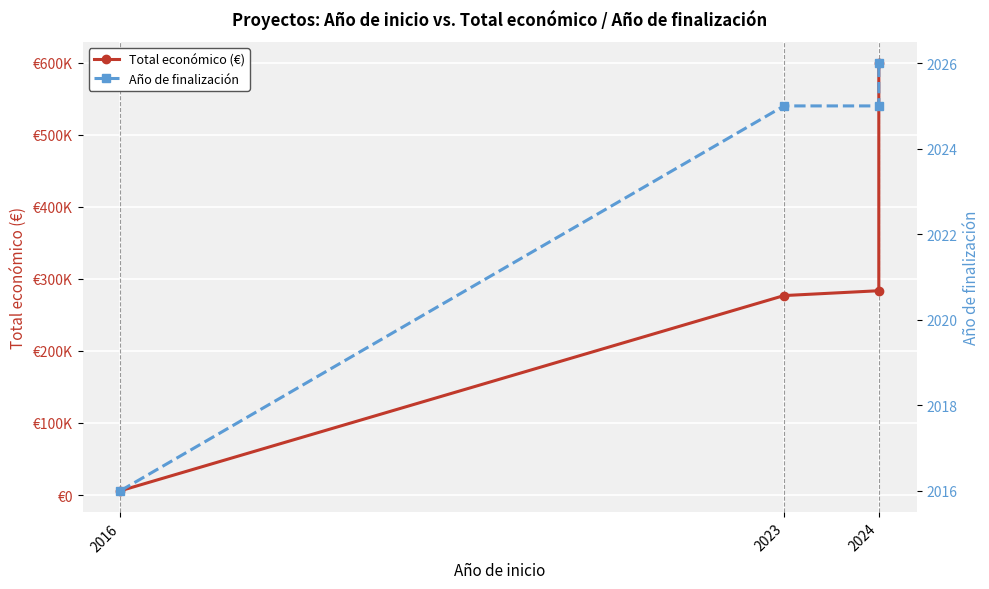

How many lines are shown in the chart?

2